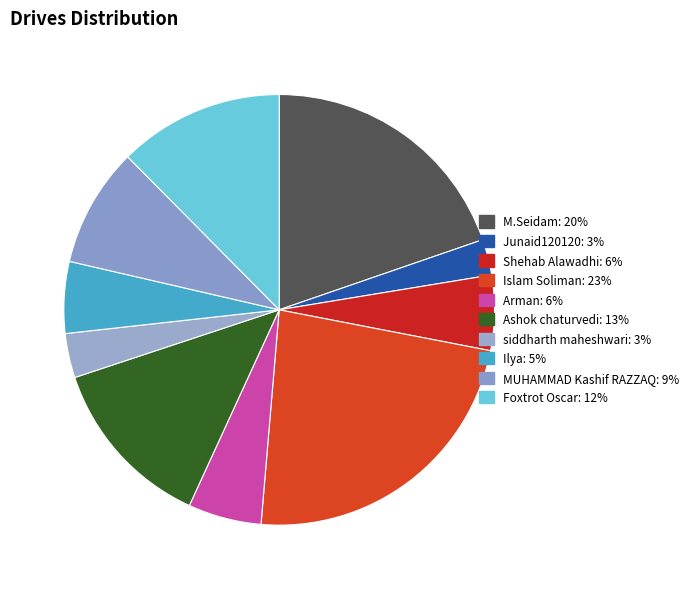

Rank the categories by value from lowest to highest.

Junaid120120, siddharth maheshwari, Ilya, Arman, Shehab Alawadhi, MUHAMMAD Kashif RAZZAQ, Foxtrot Oscar, Ashok chaturvedi, M.Seidam, Islam Soliman